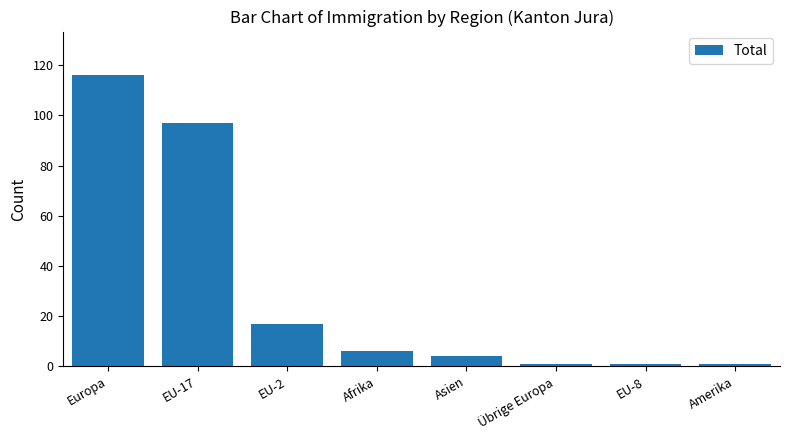

What is the sum of all values?

243